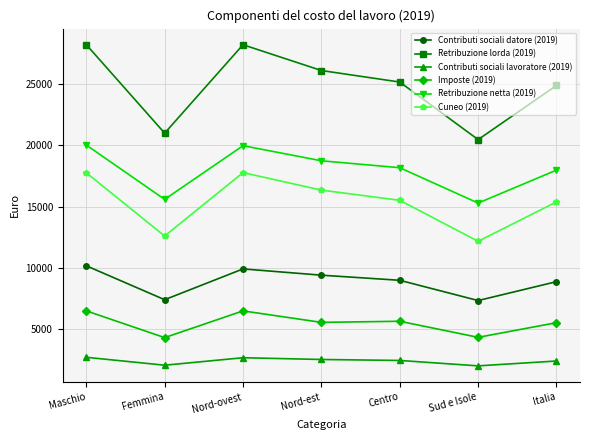

Which series has the largest total across all categories?

Retribuzione lorda (2019)